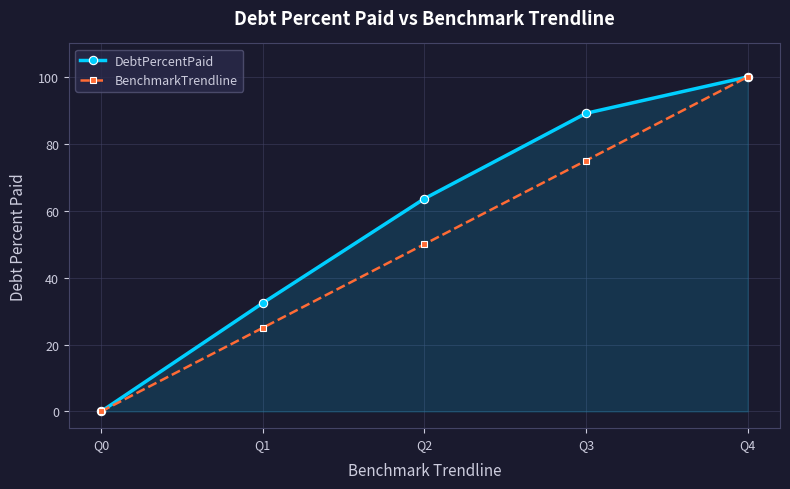

What is the difference between the BenchmarkTrendline values at Q1 and Q0?

25.0